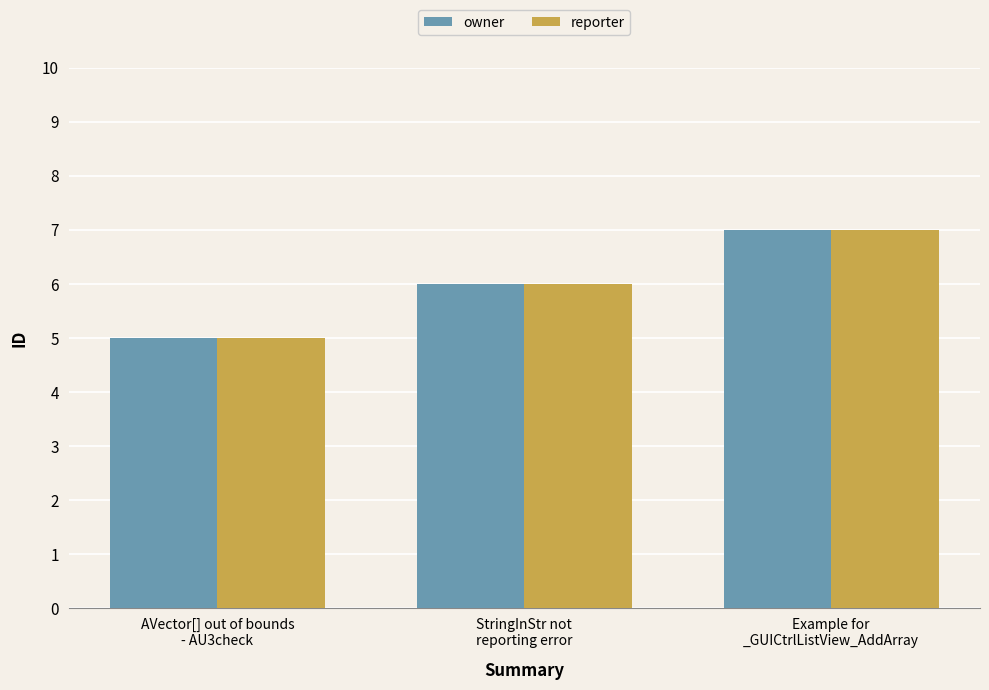

What is the average value of the reporter series?

6